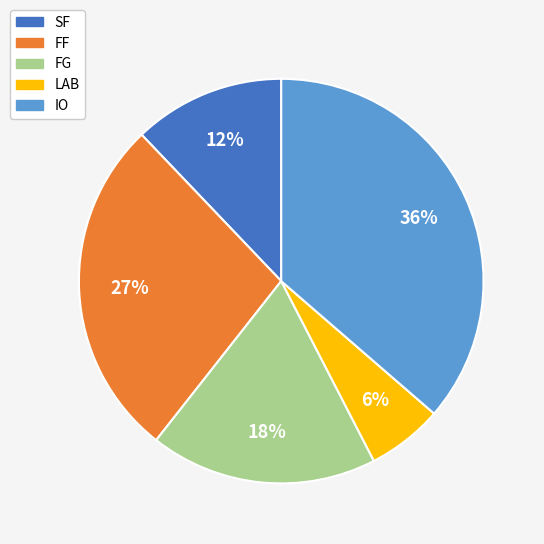

The LAB slice represents 21% of the pie. True or false?

False